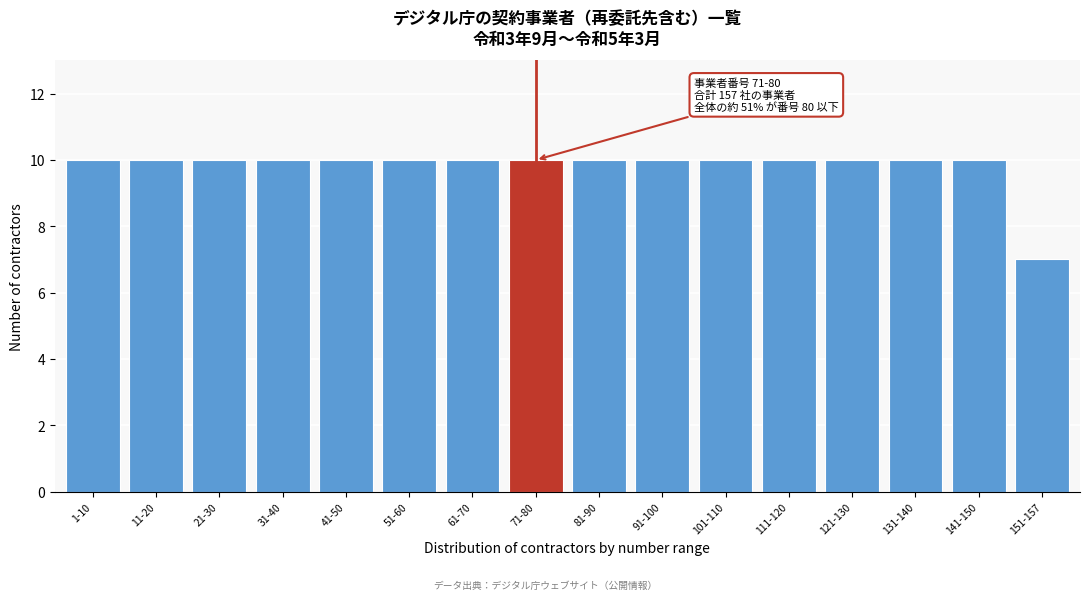

Reading left to right, list all the values displayed in this chart.

10	10	10	10	10	10	10	10	10	10	10	10	10	10	10	7